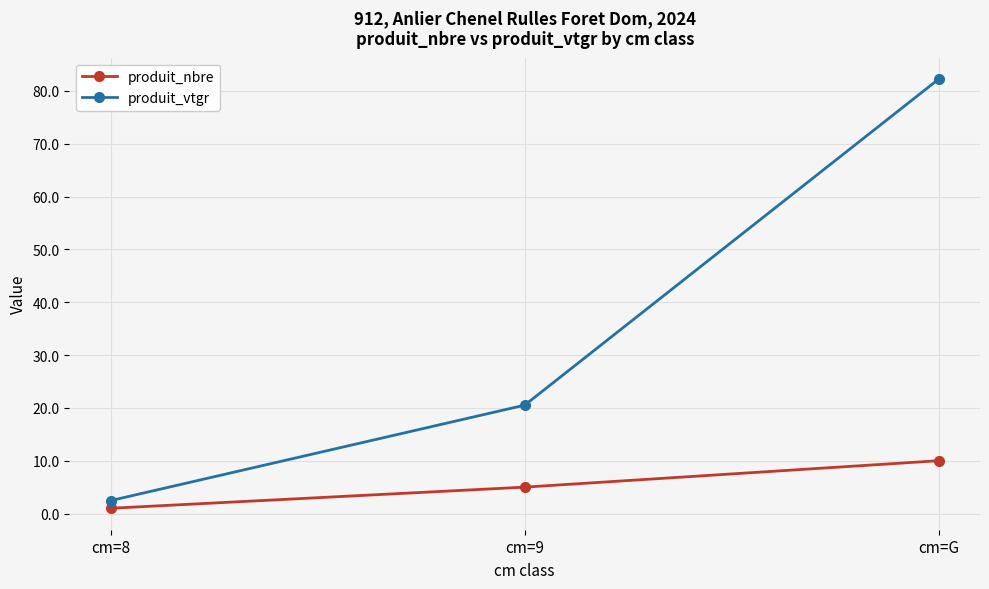

Read the produit_nbre value at cm=9.

5.0